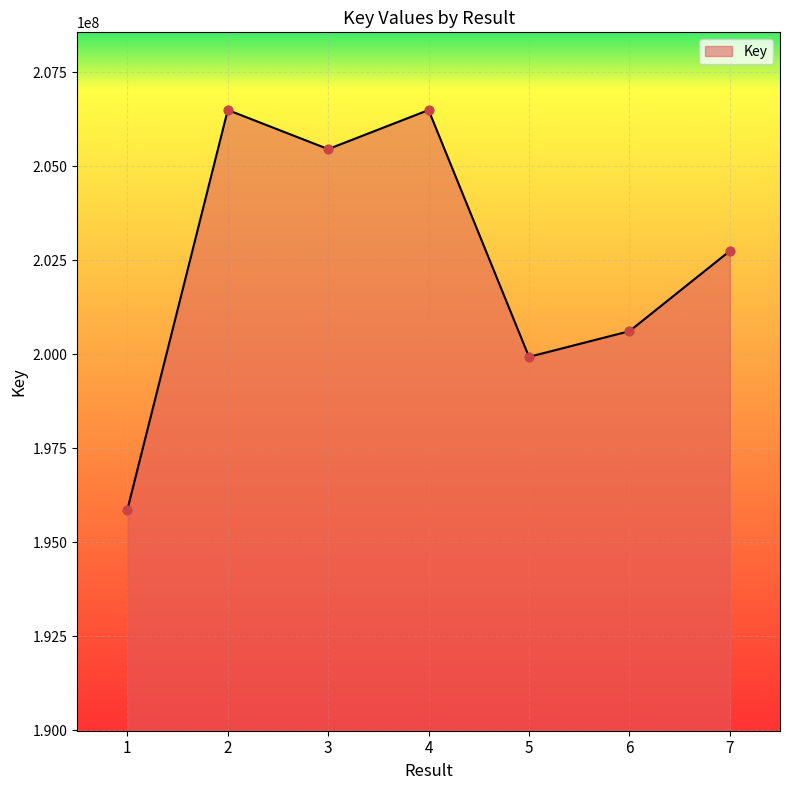

What is the change in value from 3 to 7?

-2708241